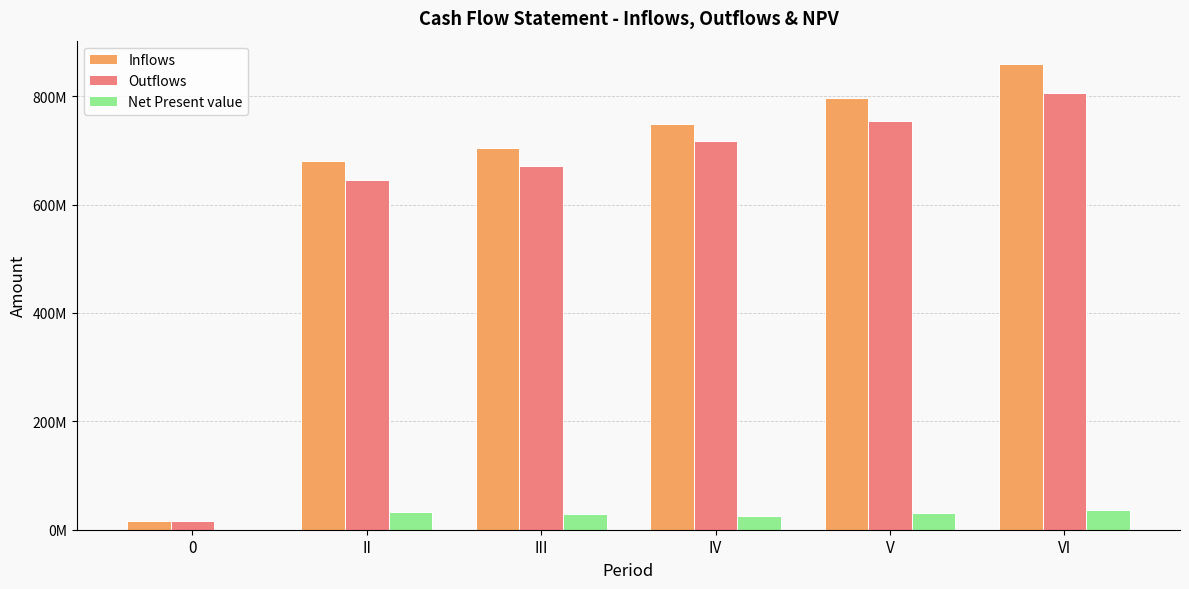

What is the average value of the Net Present value series?

25497415.1